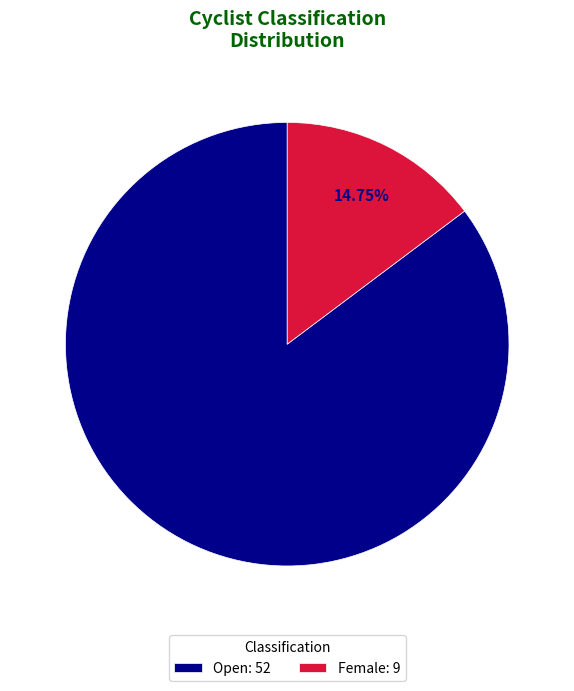

Rank the categories by value from highest to lowest.

Open: 52, Female: 9